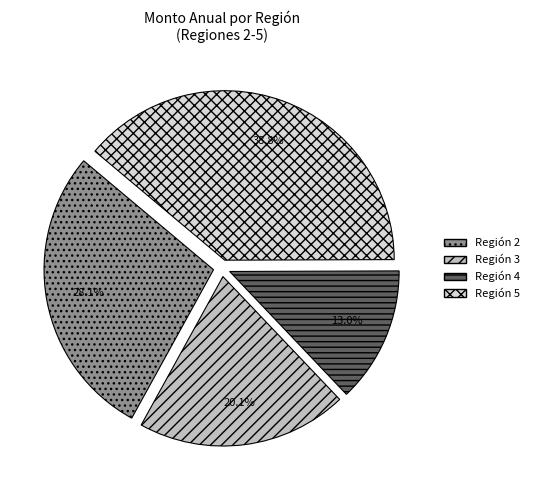

Combined, what portion of the pie is Región 2 and Región 4?

41.1%